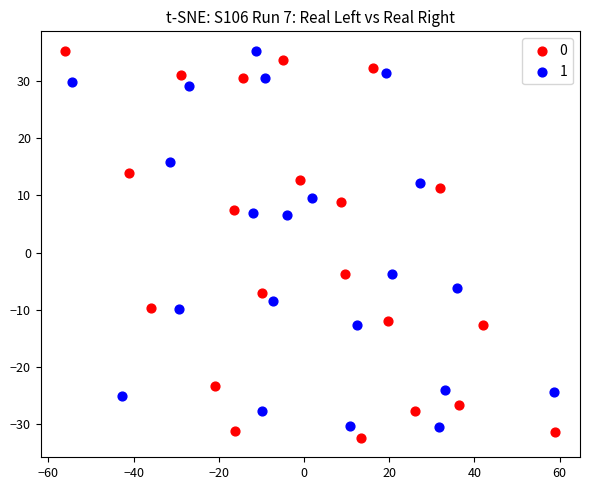

What are all the series names shown in the legend?

0, 1